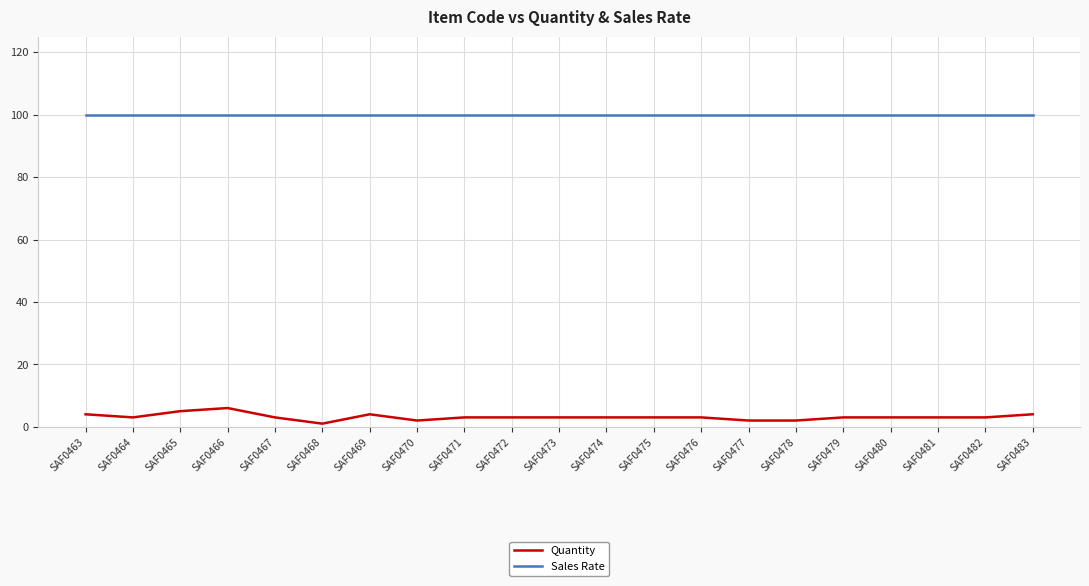

Reading right to left, list all the values displayed in this chart.

Quantity: SAF0483=4	SAF0482=3	SAF0481=3	SAF0480=3	SAF0479=3	SAF0478=2	SAF0477=2	SAF0476=3	SAF0475=3	SAF0474=3	SAF0473=3	SAF0472=3	SAF0471=3	SAF0470=2	SAF0469=4	SAF0468=1	SAF0467=3	SAF0466=6	SAF0465=5	SAF0464=3	SAF0463=4
Sales Rate: SAF0483=100	SAF0482=100	SAF0481=100	SAF0480=100	SAF0479=100	SAF0478=100	SAF0477=100	SAF0476=100	SAF0475=100	SAF0474=100	SAF0473=100	SAF0472=100	SAF0471=100	SAF0470=100	SAF0469=100	SAF0468=100	SAF0467=100	SAF0466=100	SAF0465=100	SAF0464=100	SAF0463=100